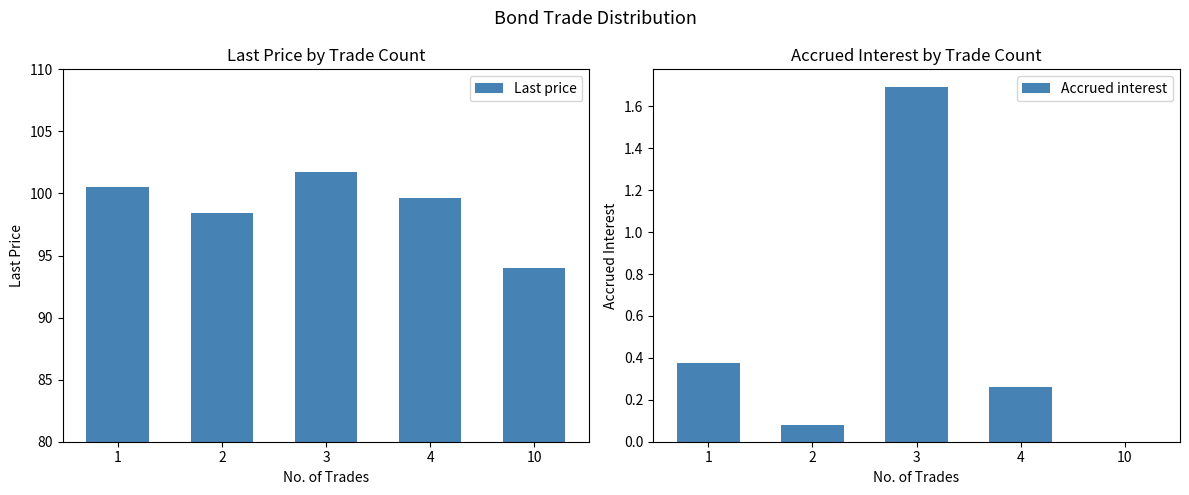

What is the lowest value of the Last price series?

94.0